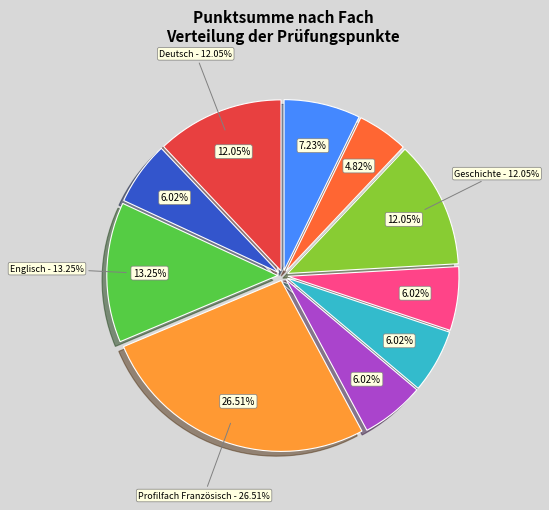

What percentage do Naturwissenschaft and Geschichte together represent?

18.1%